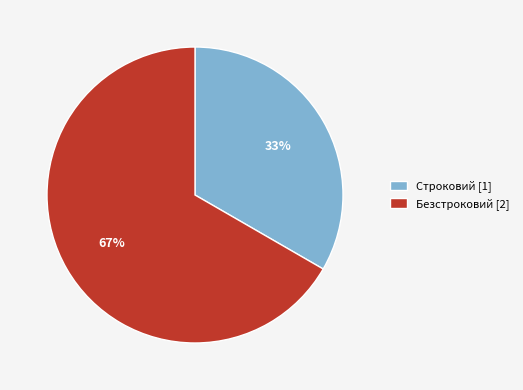

Which category has the smallest portion of the pie?

Строковий